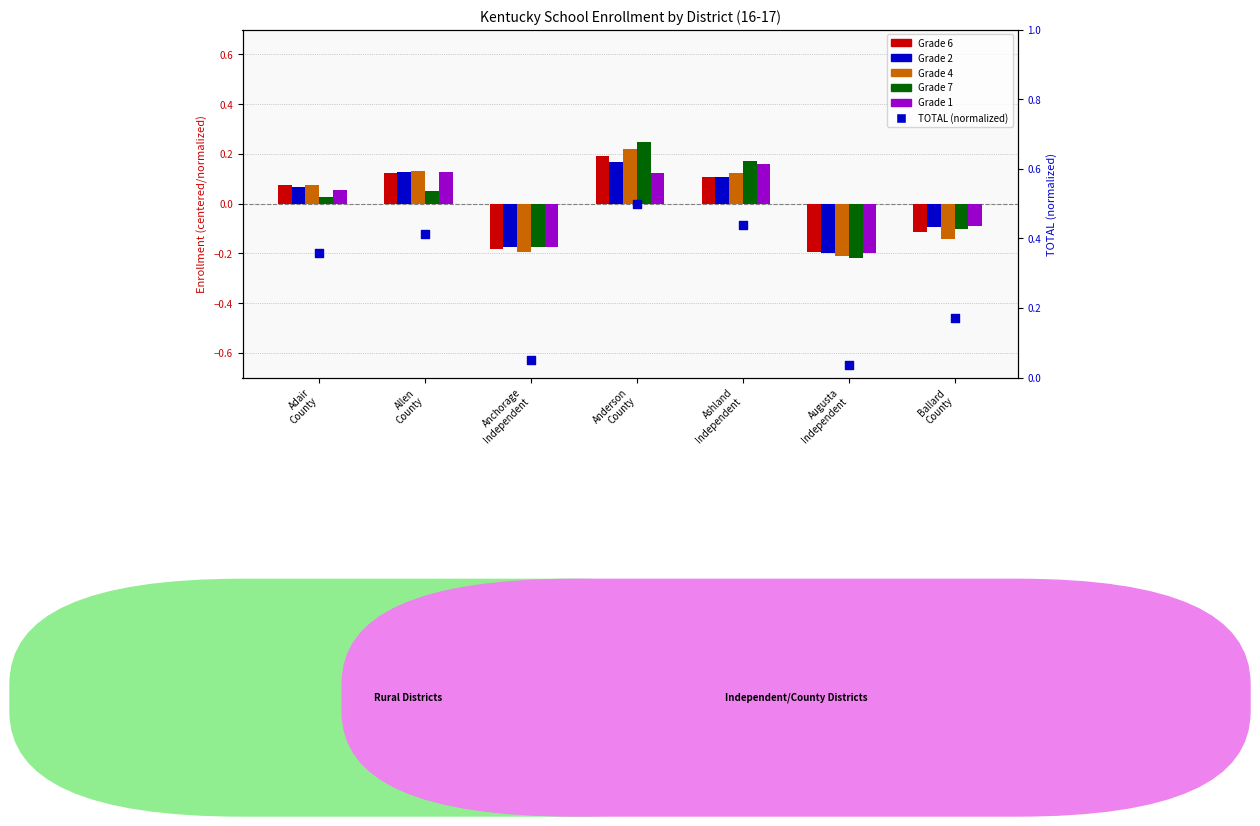

At which category is the sum across all series the highest?

Anderson
County